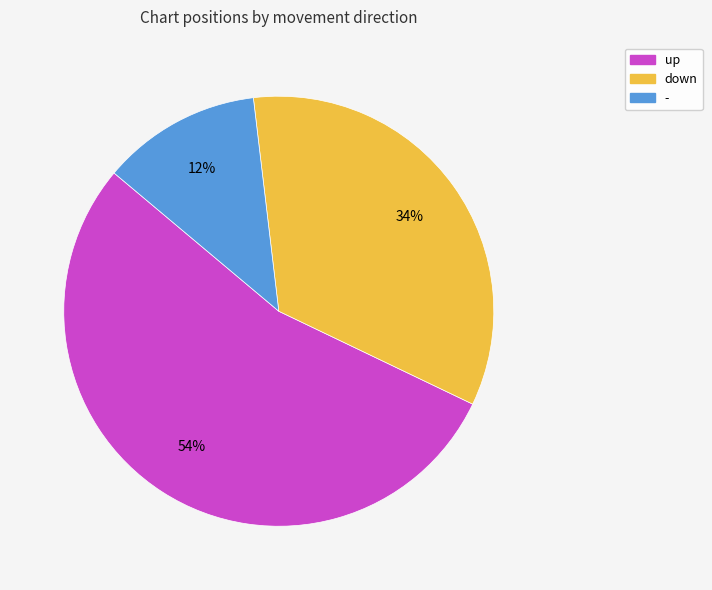

How many slices are in this pie chart?

3